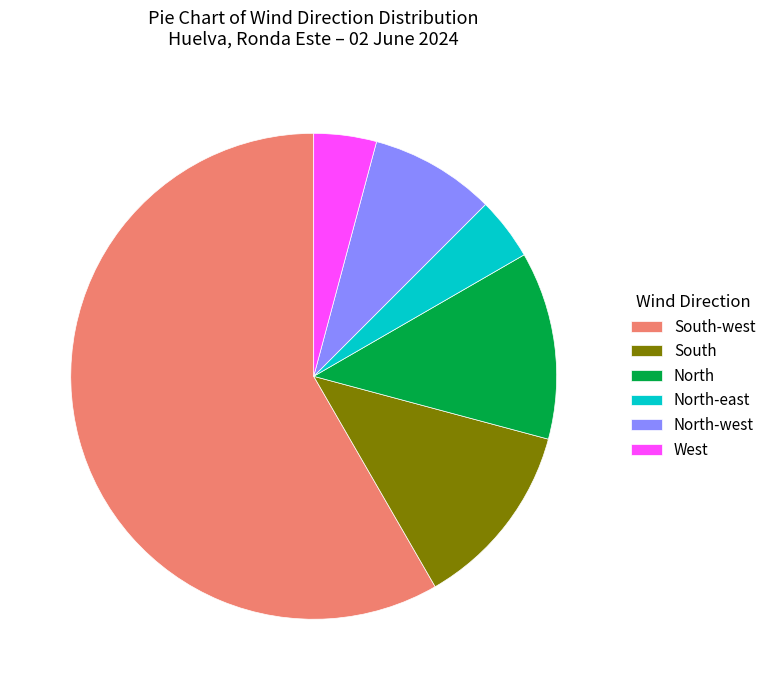

Is the sum of South-west and North greater than half?

Yes